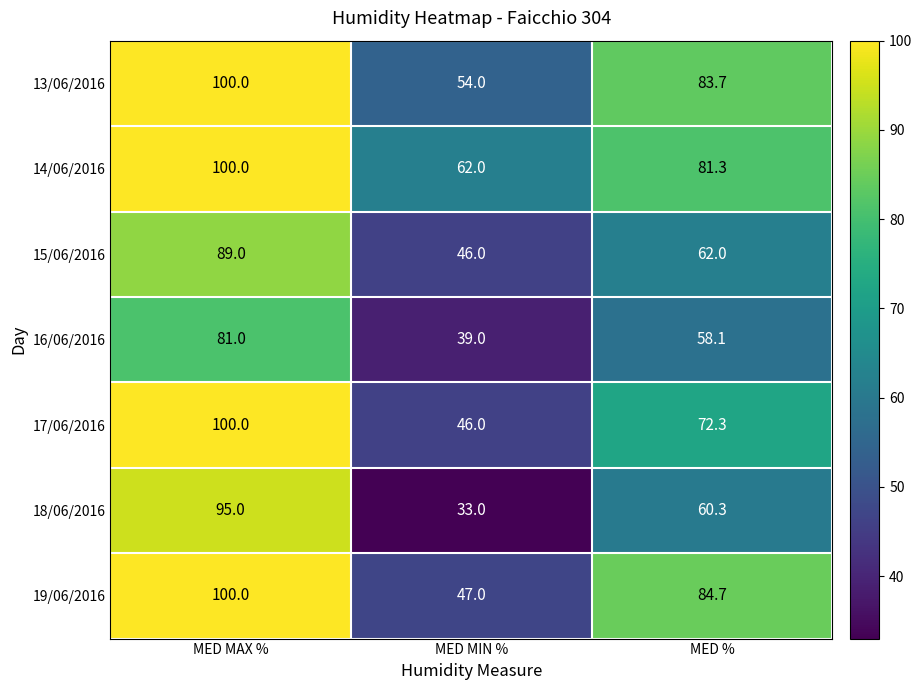

Between MED MAX % and MED %, which series saw the biggest shift?

18/06/2016